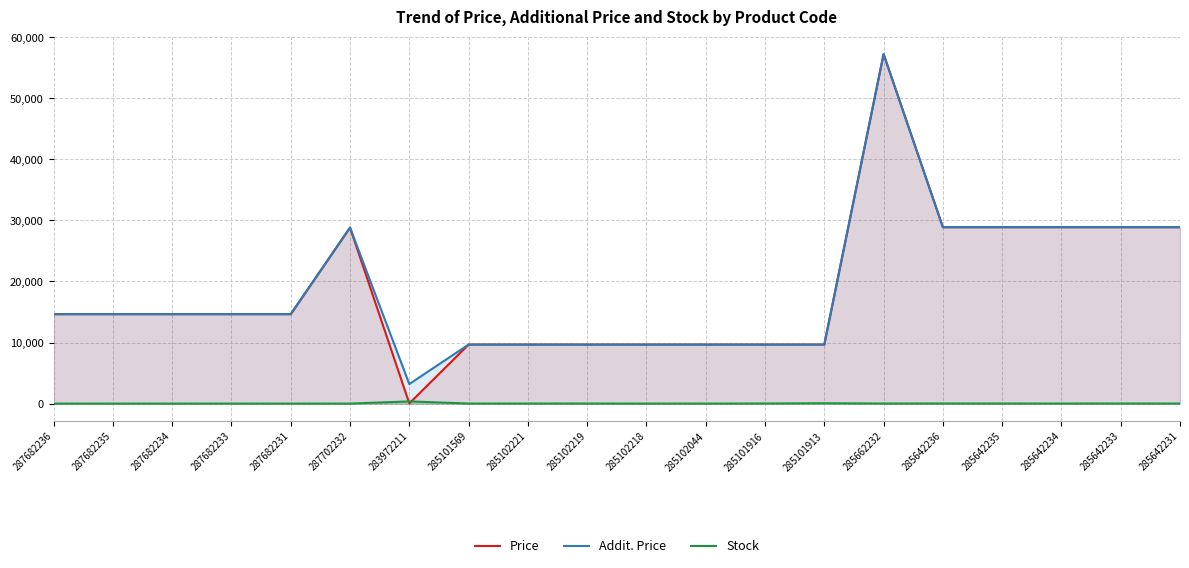

What is the sum of the Price values at 287682231 and 285642235?

43539.9